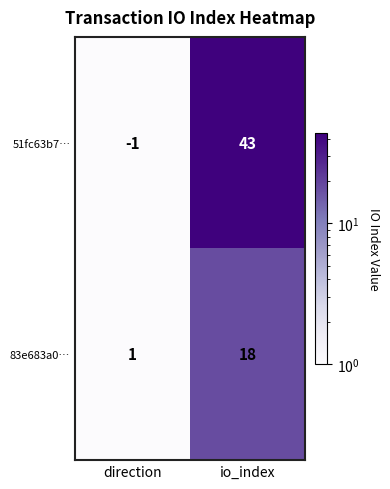

True or false: 51fc63b7… has a value of -2 at direction.

False